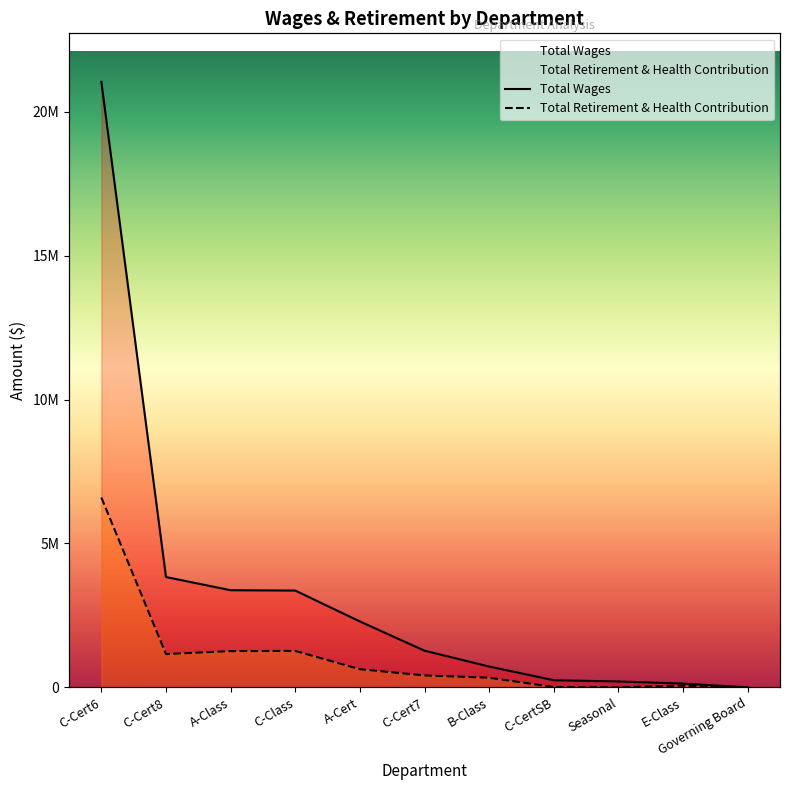

True or false: Total Wages has more than 0 points higher than both neighbors.

False